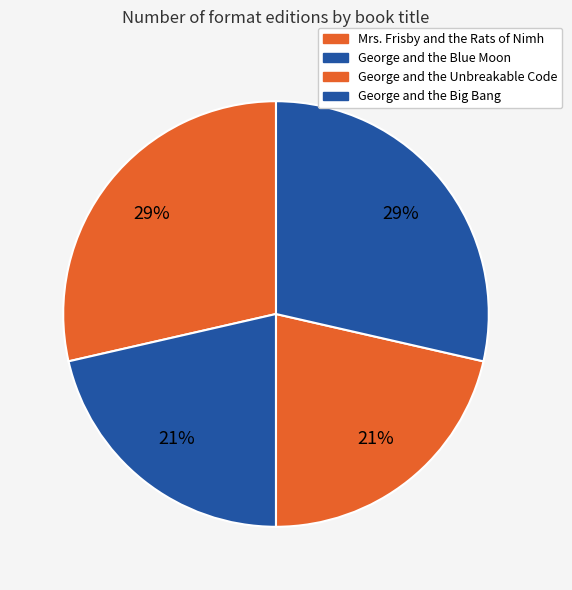

Is there a majority slice in this chart?

No